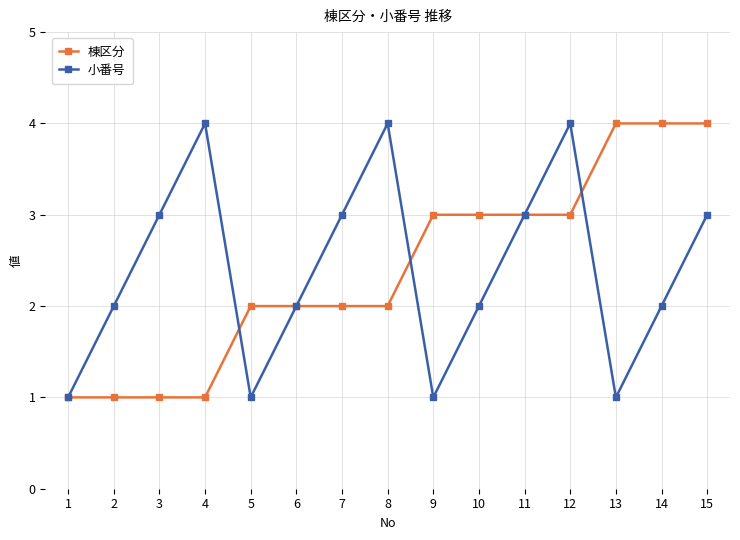

Where is the first local maximum for 小番号?

4